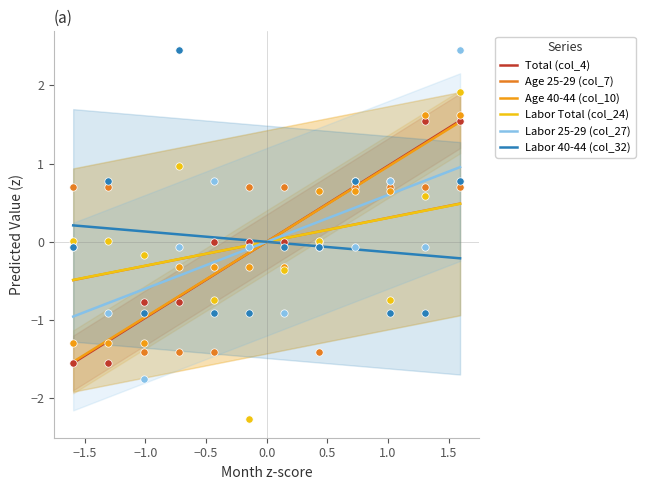

Which series has the widest spread of Y values?

Total (col_4)